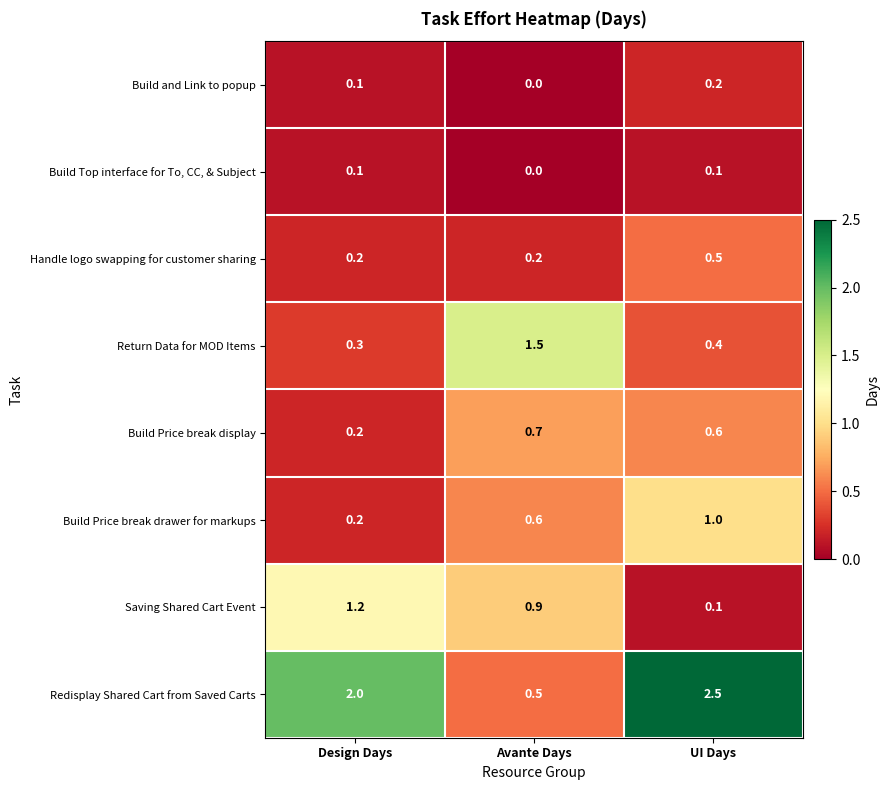

True or false: Build Price break drawer for markups has a value of 1.0 at UI Days.

True